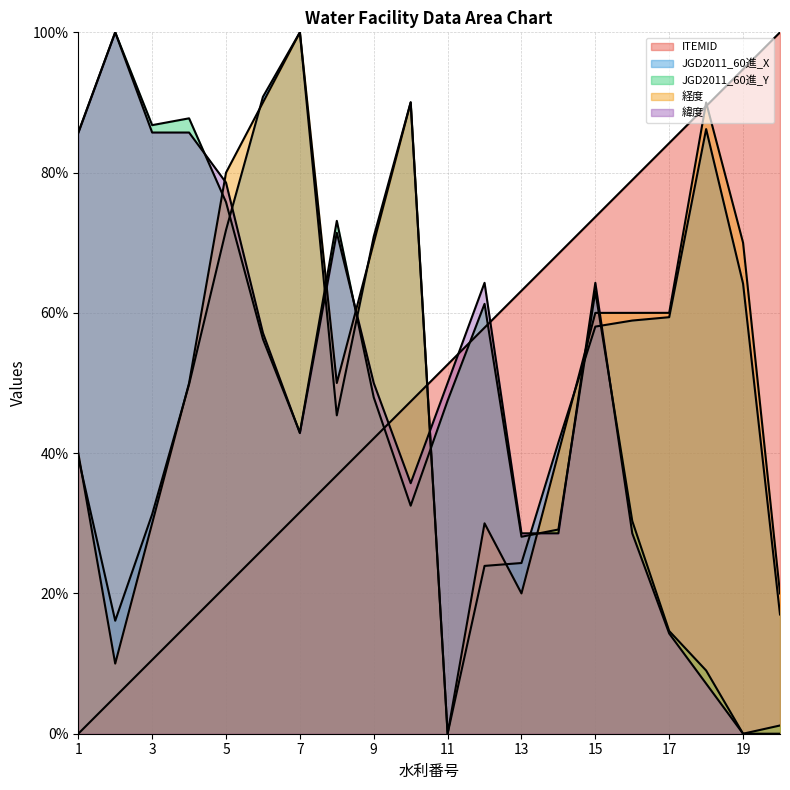

True or false: JGD2011_60進_Y and 経度 cross at least once.

True